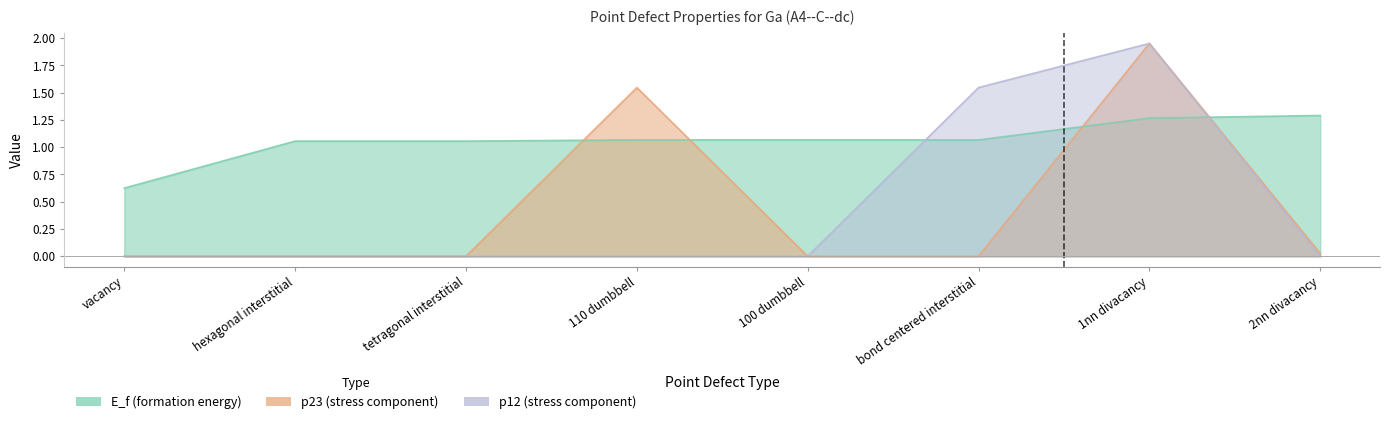

Where is E_f nearest to the value 0?

vacancy